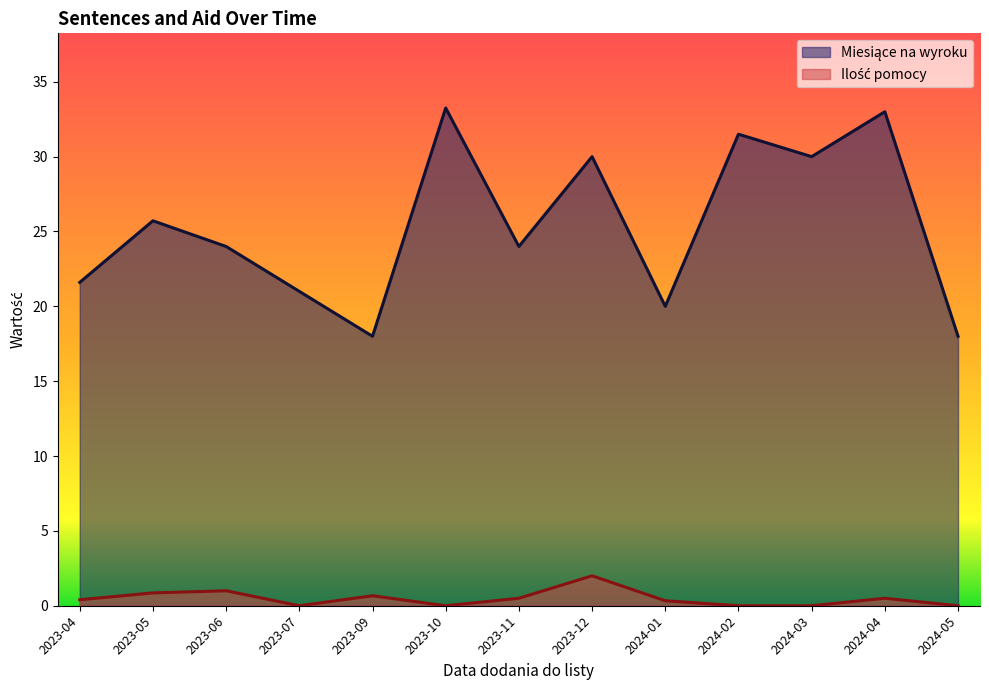

True or false: Miesiące na wyroku and Ilość pomocy intersect in this chart.

False